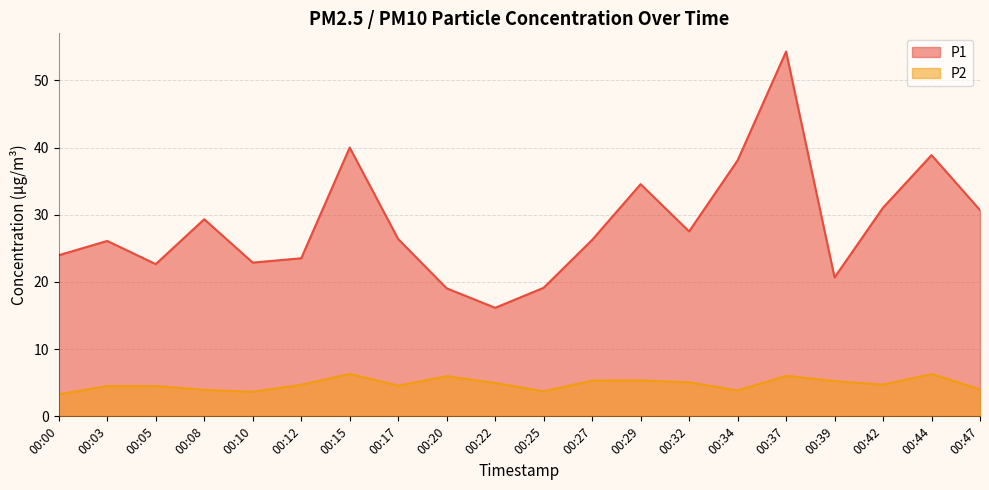

At how many categories does at least one series exceed 11?

20